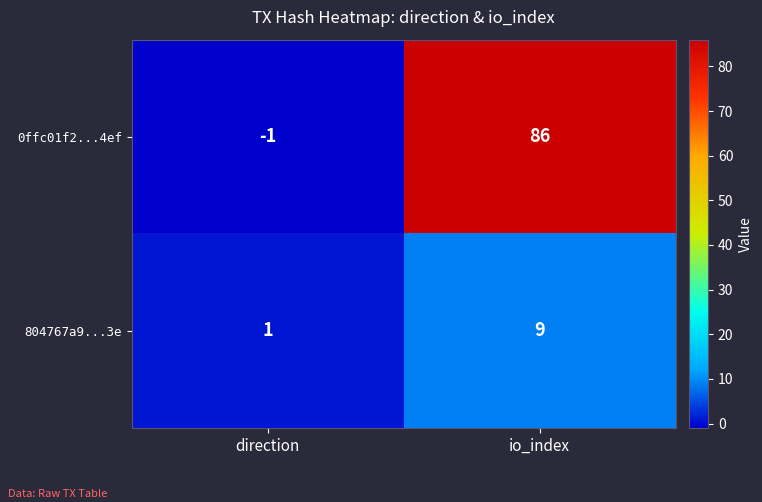

Is it true that 0ffc01f2...4ef equals 0 at direction?

False